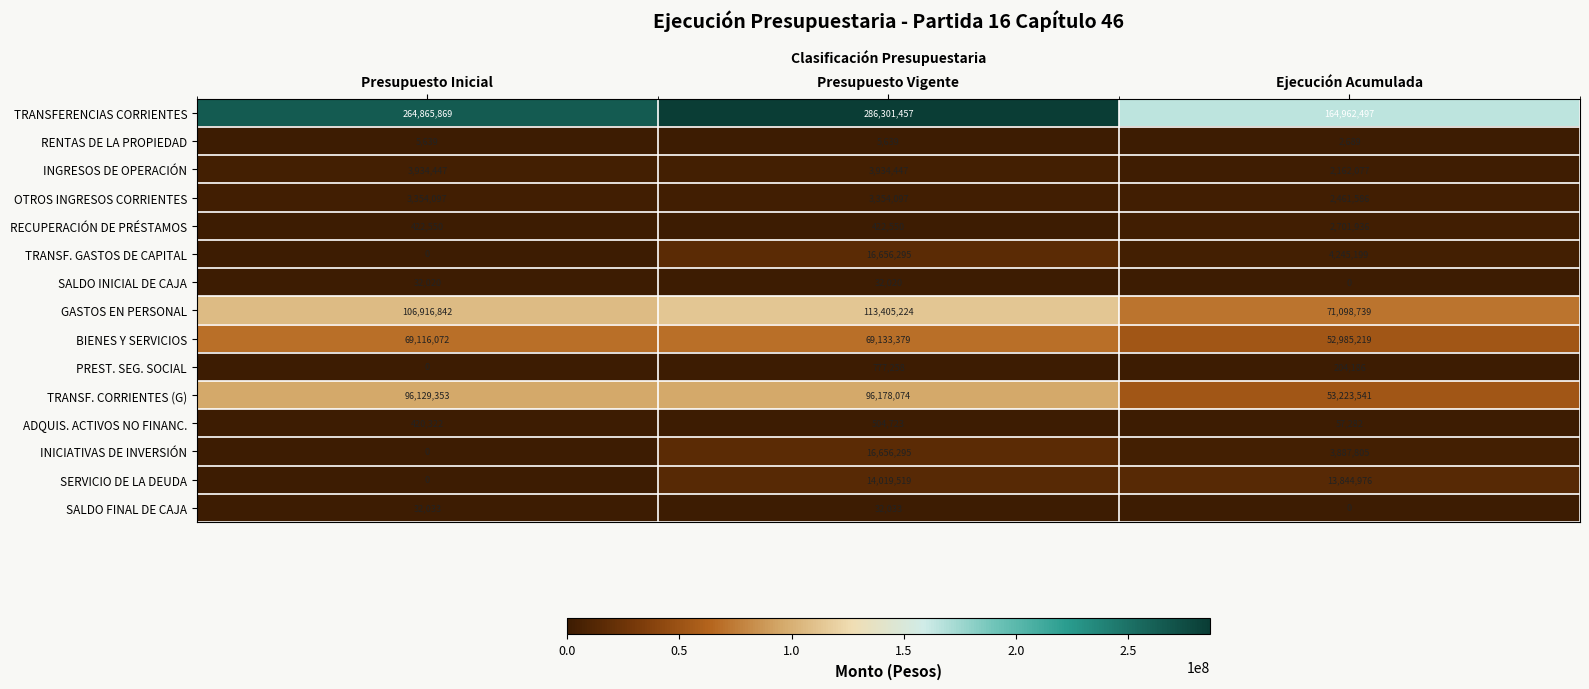

What value does the INGRESOS DE OPERACIÓN series have at Presupuesto Vigente, to the nearest 100?

3934400